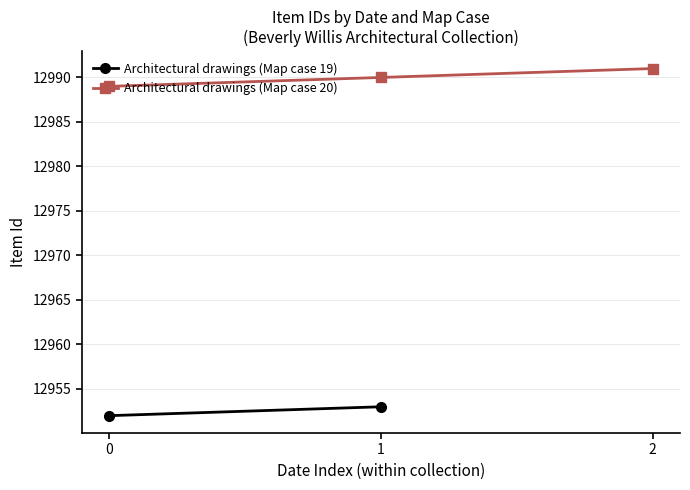

True or false: Architectural drawings (Map case 20) has a value of 8429 at 1.

False